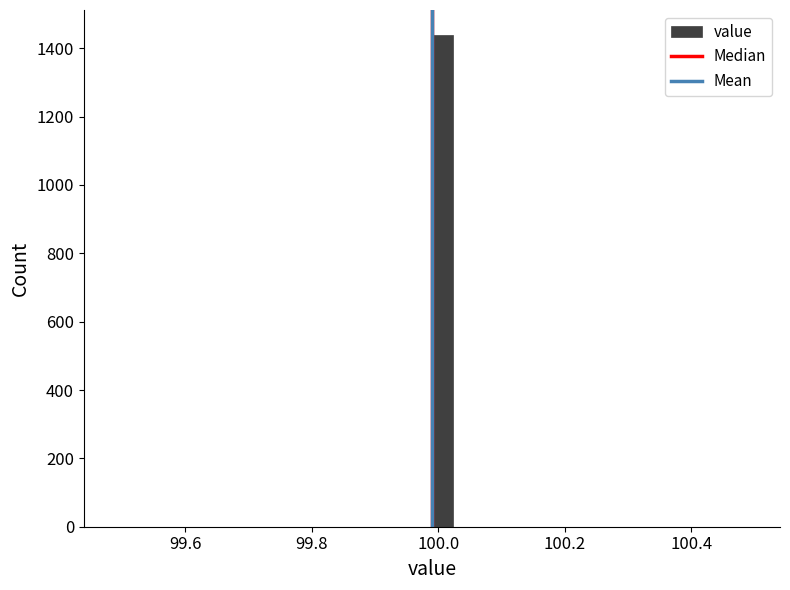

Around what value on the x-axis is the tallest bar? Give the approximate position of its centre, as read against the axis.

100.00